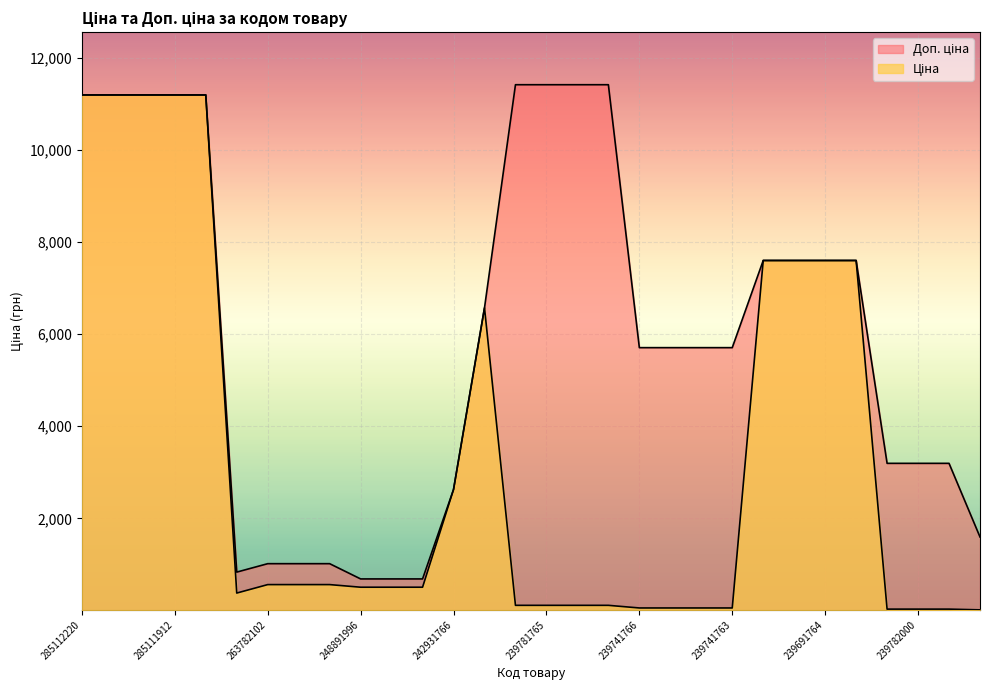

True or false: Ціна and Доп. ціна intersect in this chart.

False